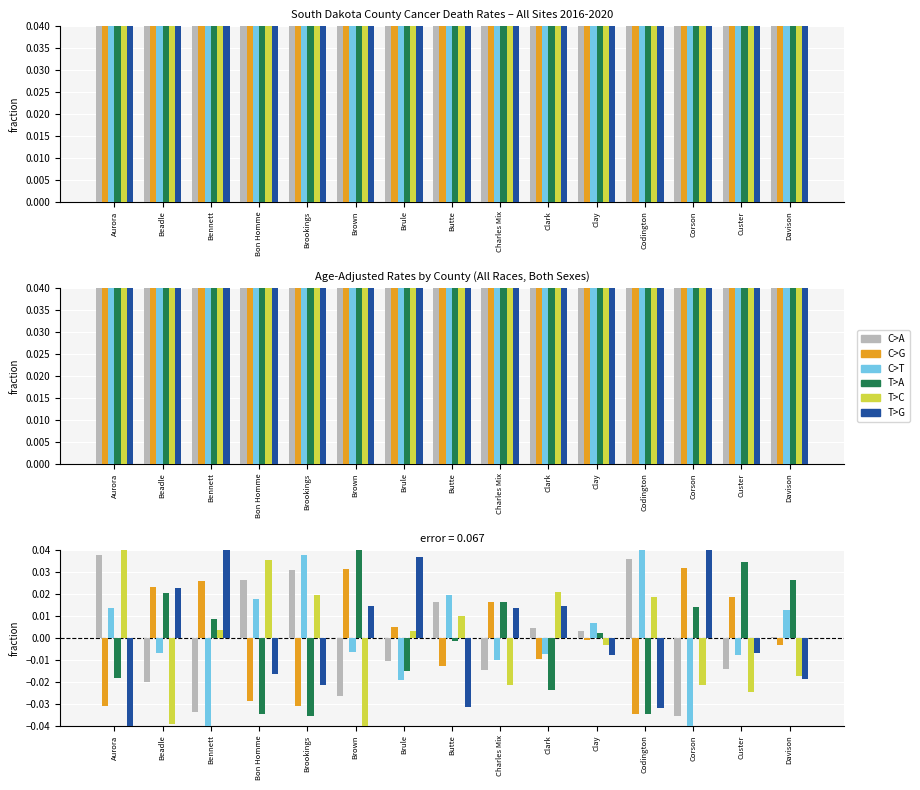

Is the value of C>G at Clay greater than the value of T>A at Corson?

No